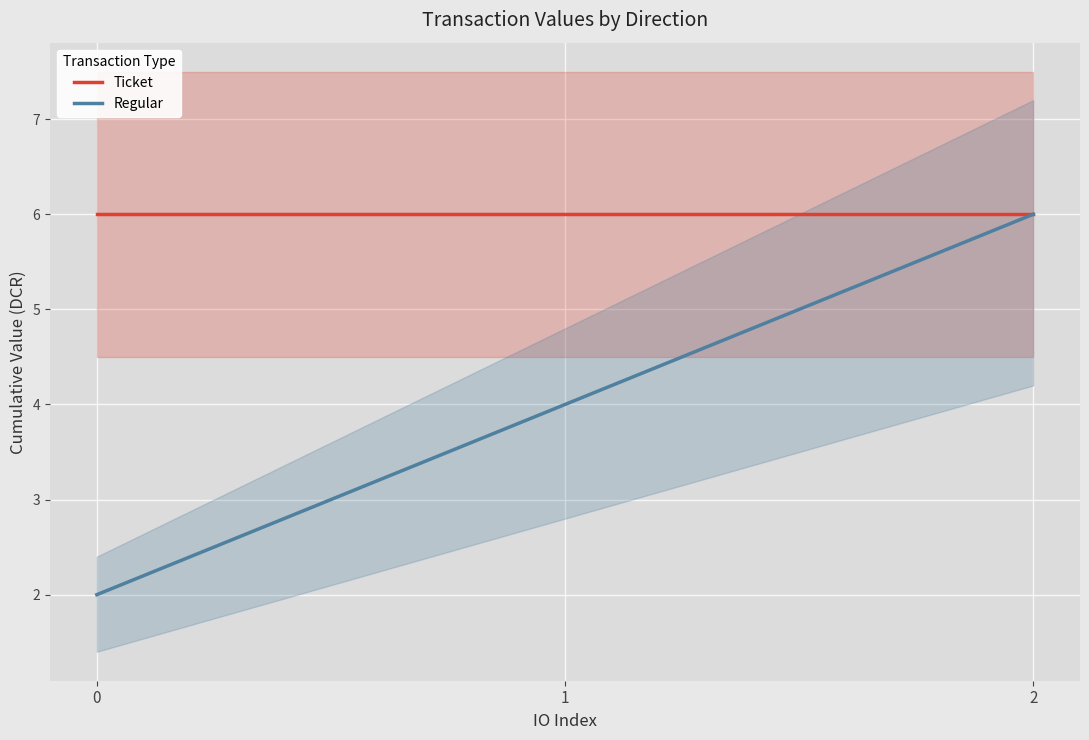

List the series in order of their peak value, lowest first.

Ticket, Regular